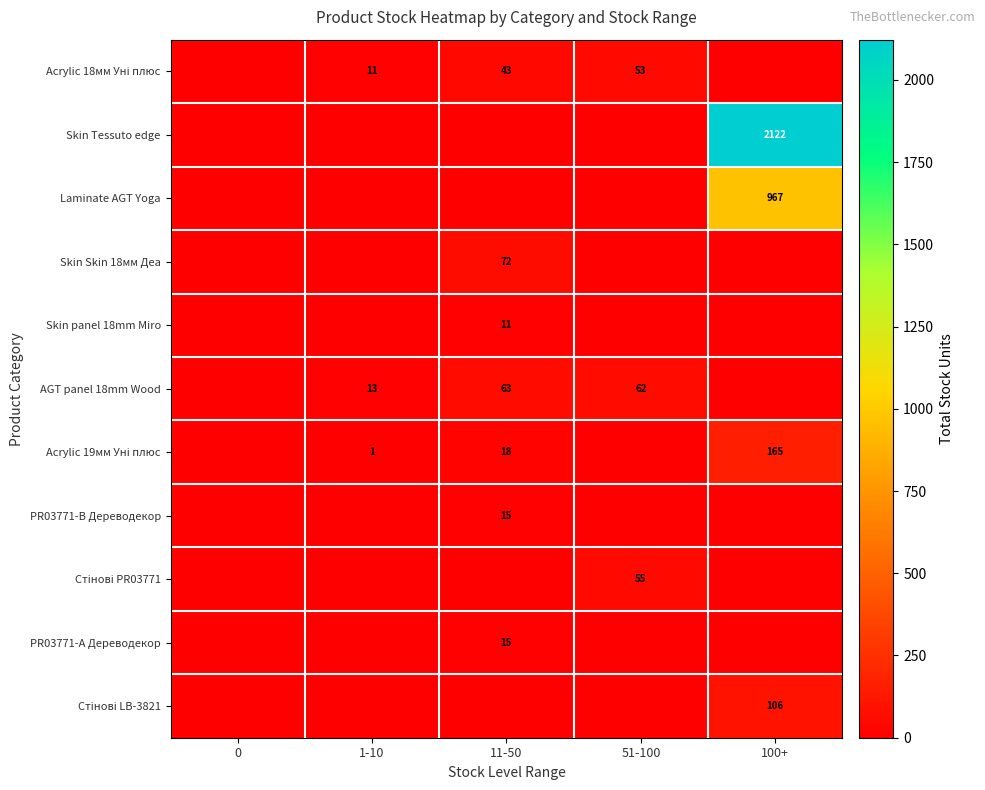

What is the total value across all series at 51-100?

170